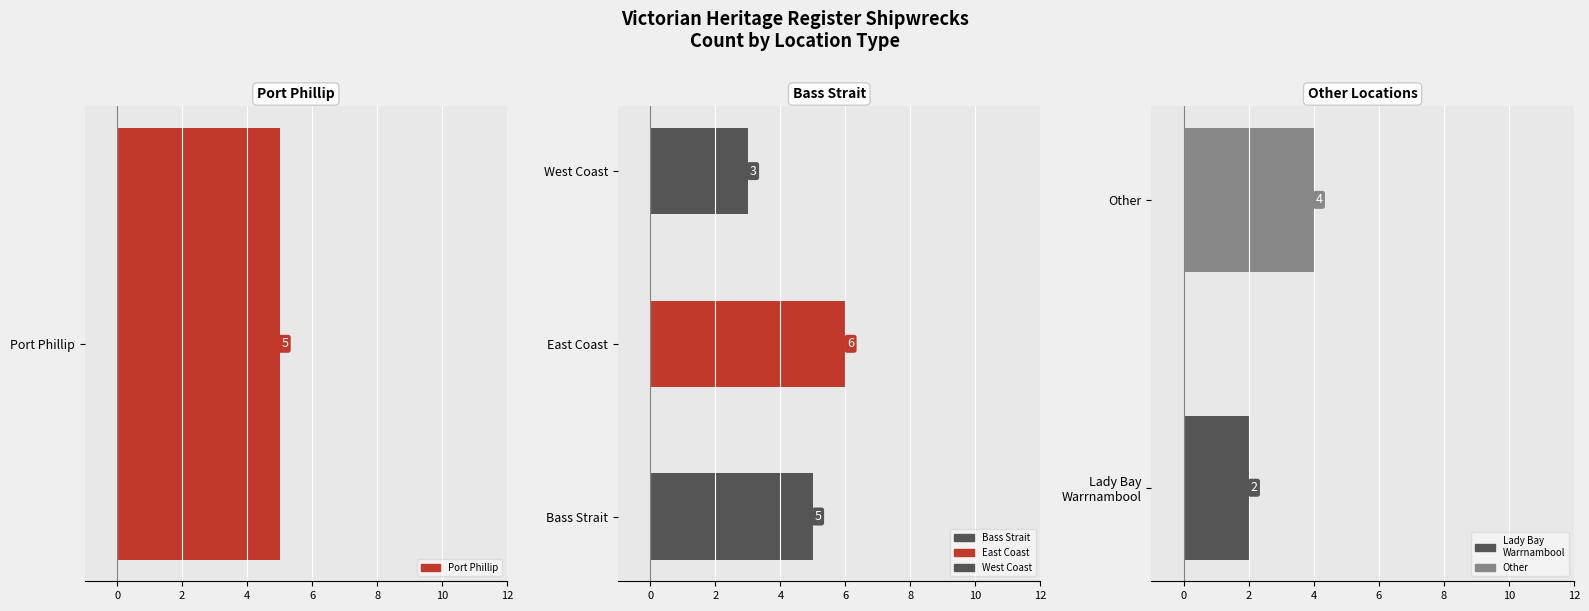

True or false: the data shows 2 at Lady Bay, Warrnambool.

True